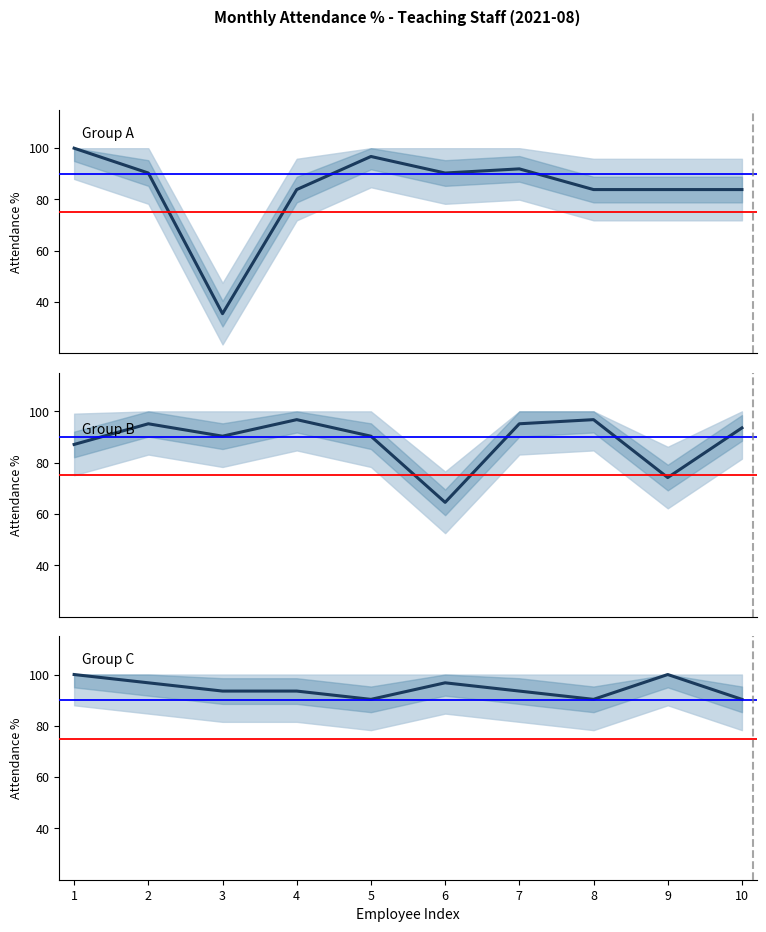

Rank the series by their average value, from highest to lowest.

Group C (Next 10), Group B (Next 10), Group A (Top 10)